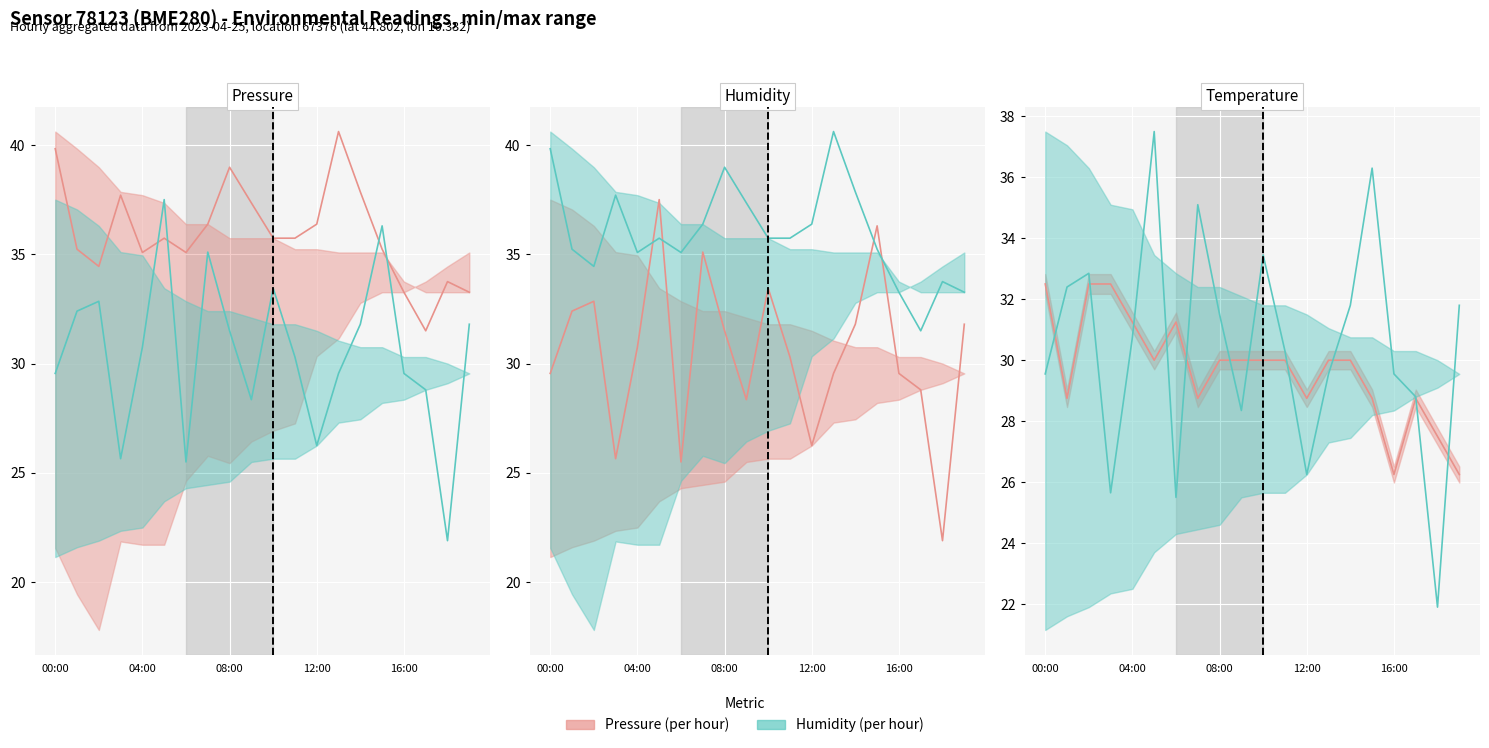

What is the sum of the Humidity (norm) values at 17 and 8?

60.3